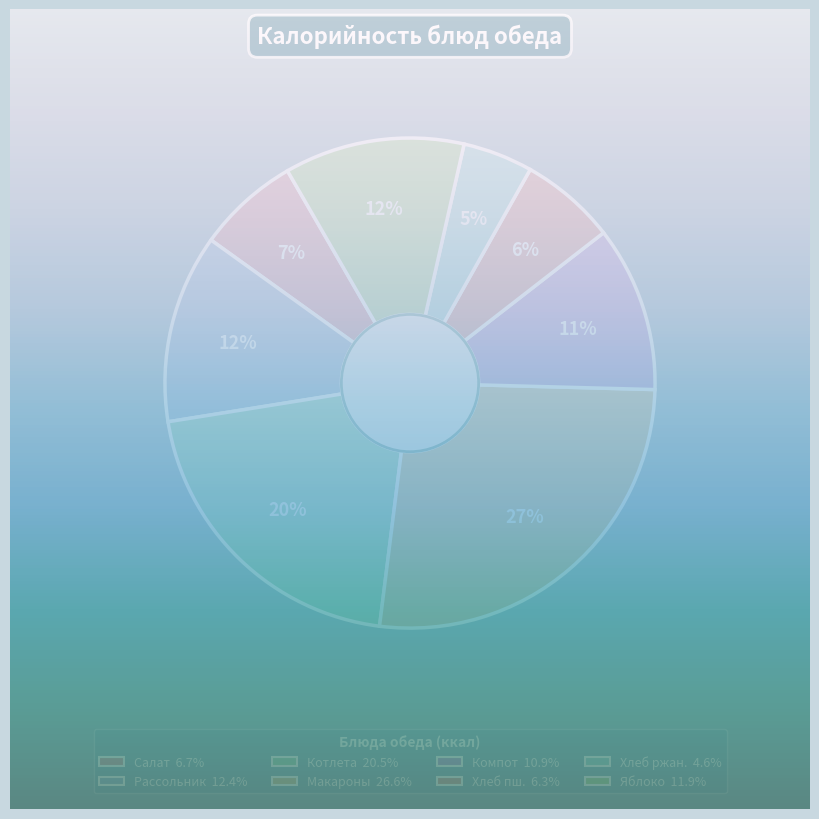

Which category has the biggest portion of the pie?

макароны отварные